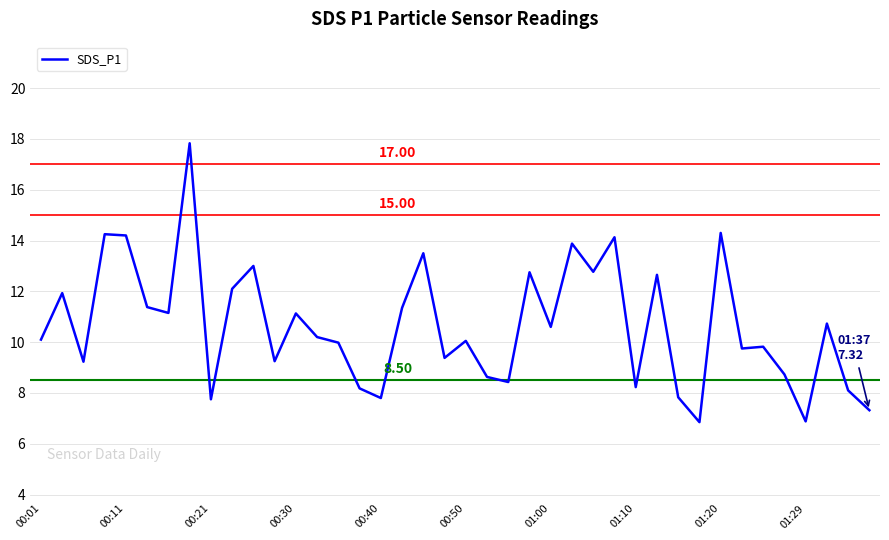

What is the difference between the maximum and minimum values?

11.0